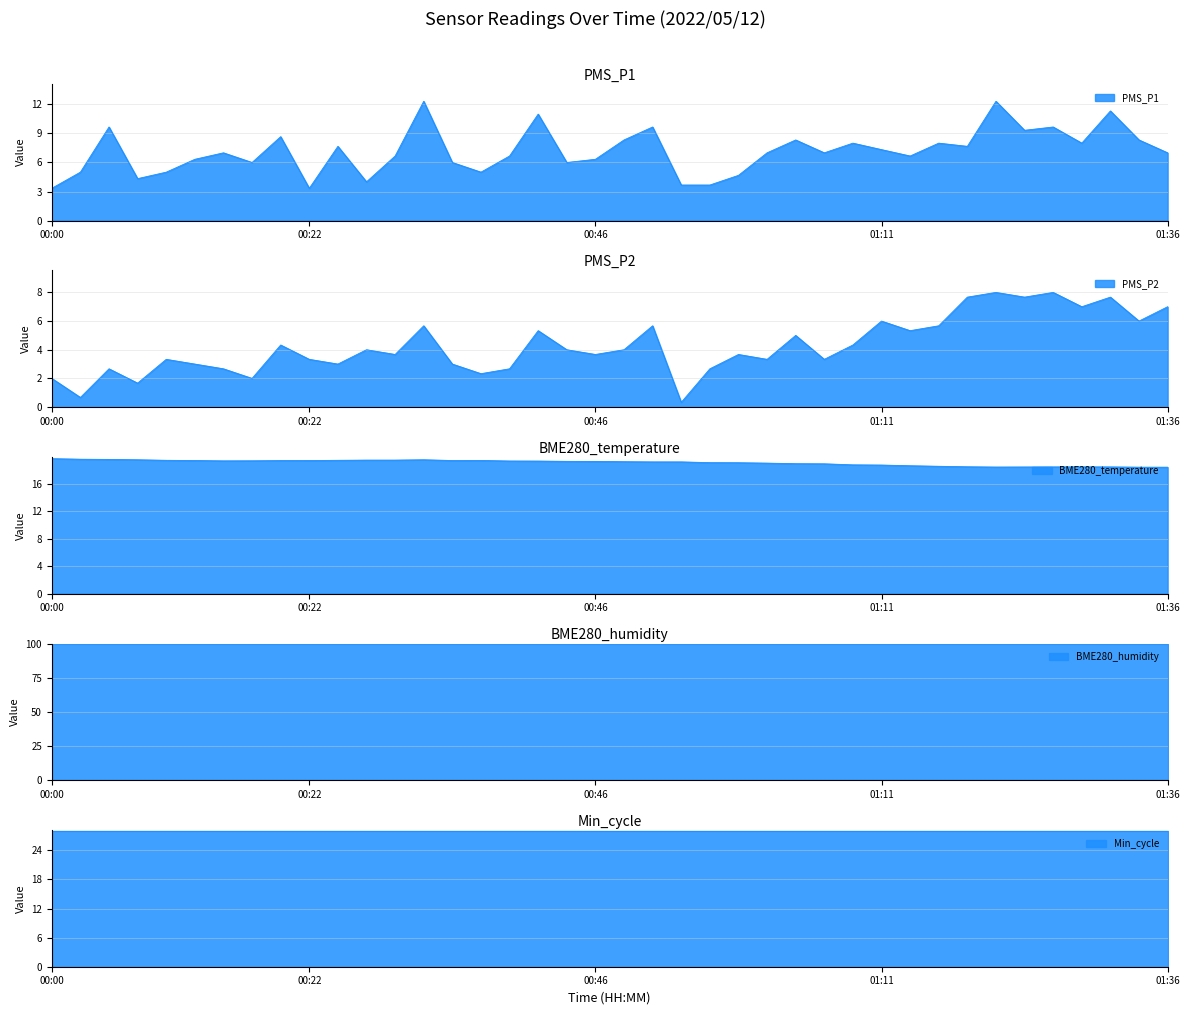

Is the value of BME280_temperature at 00:12 greater than the value of PMS_P2 at 00:19?

Yes